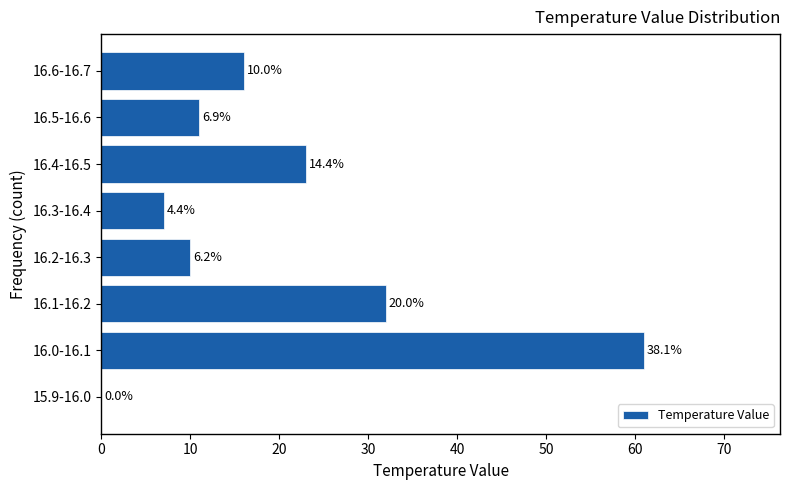

Are the bars horizontal?

Yes